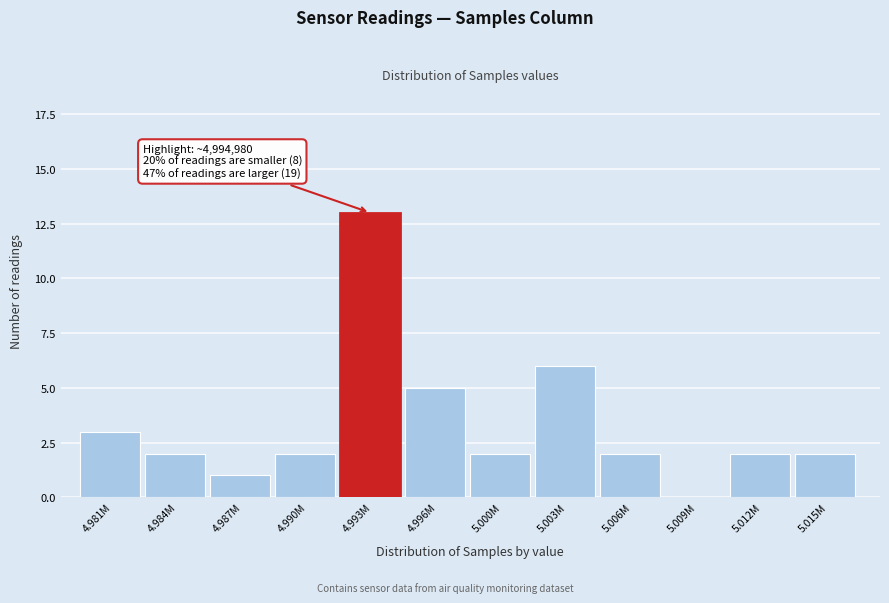

Reading right to left, extract all data points from this chart.

5.015M=2	5.012M=2	5.009M=0	5.006M=2	5.003M=6	5.000M=2	4.996M=5	4.993M=13	4.990M=2	4.987M=1	4.984M=2	4.981M=3